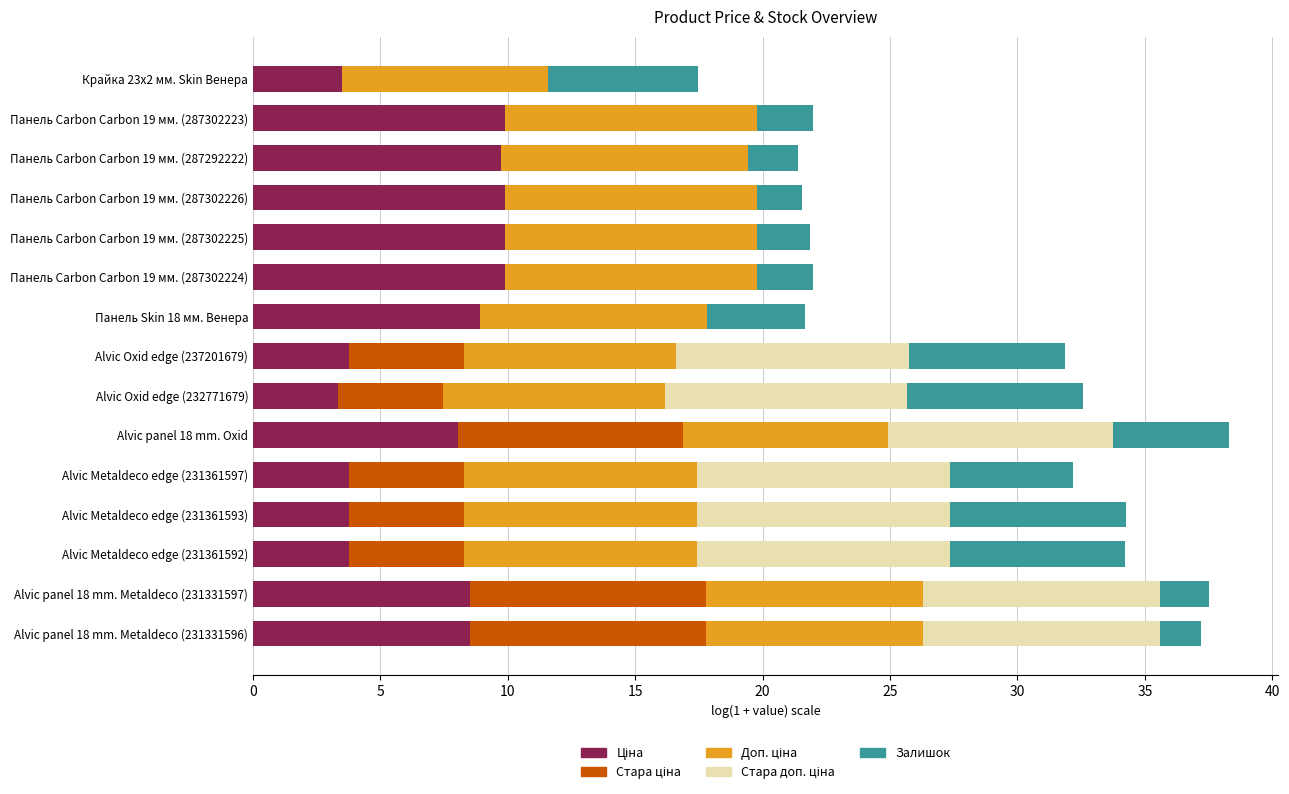

What is the total value across all series at Alvic Oxid edge (237201679)?

31.9